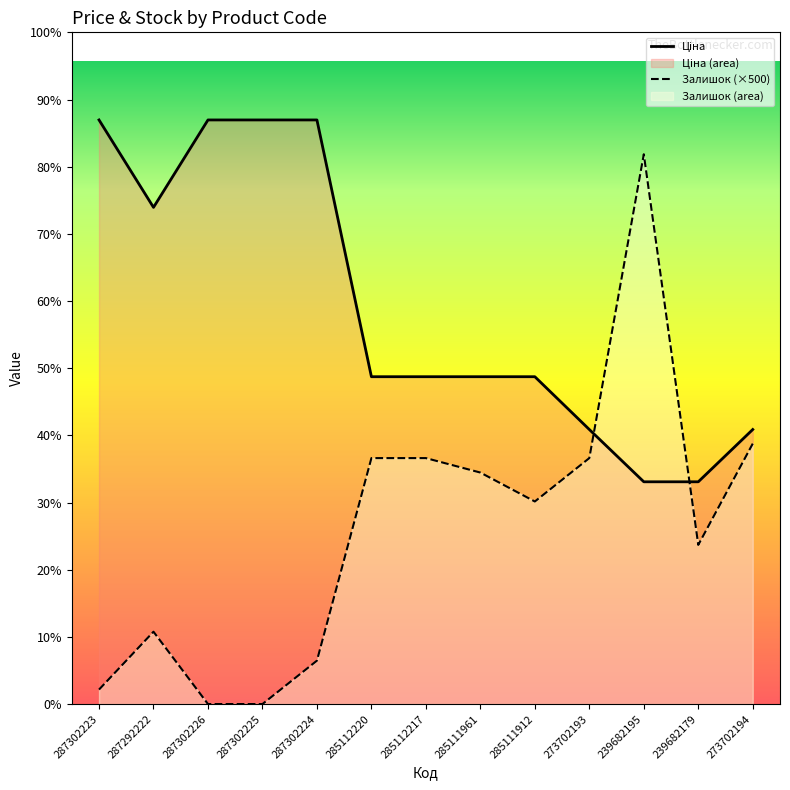

What is the sum of the Залишок (×500) values at 287302223 and 287302226?

500.0